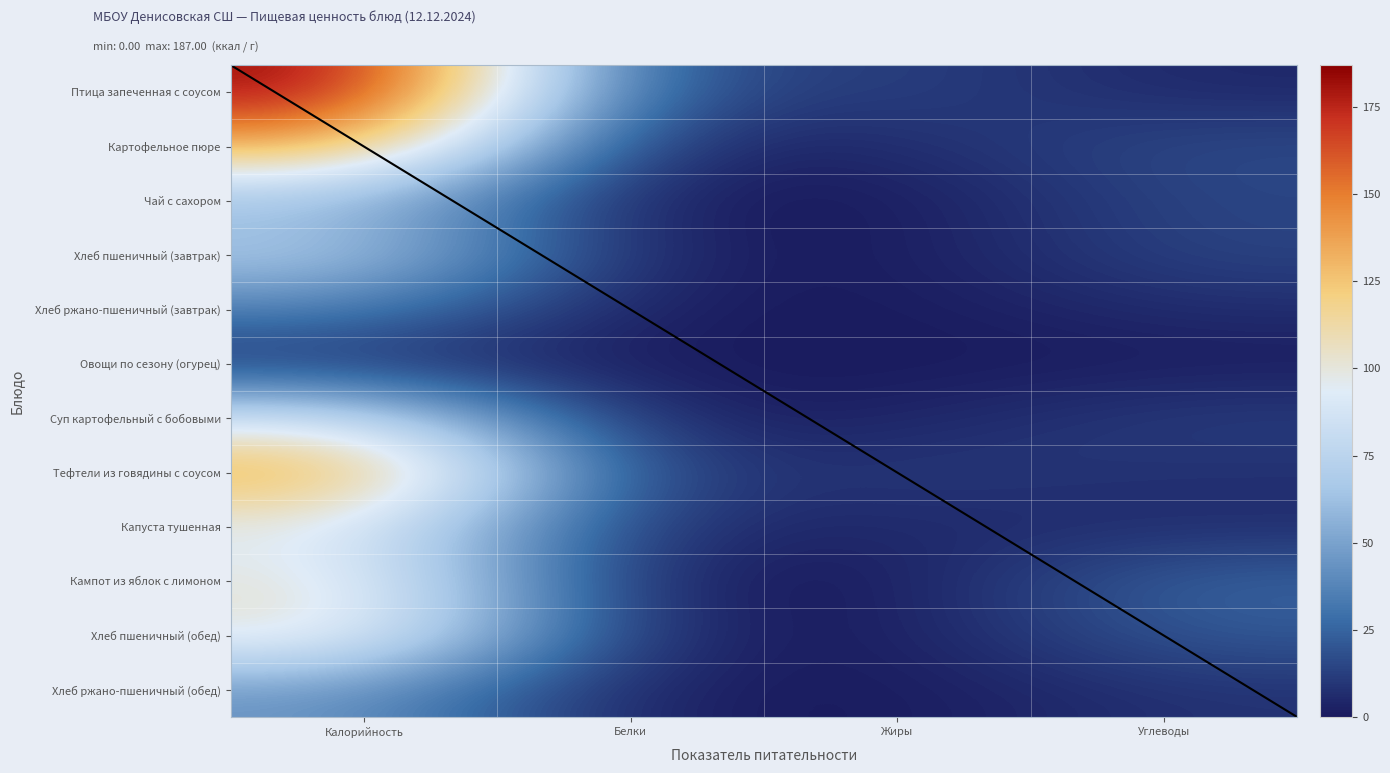

At how many categories does at least one series exceed 161?

1